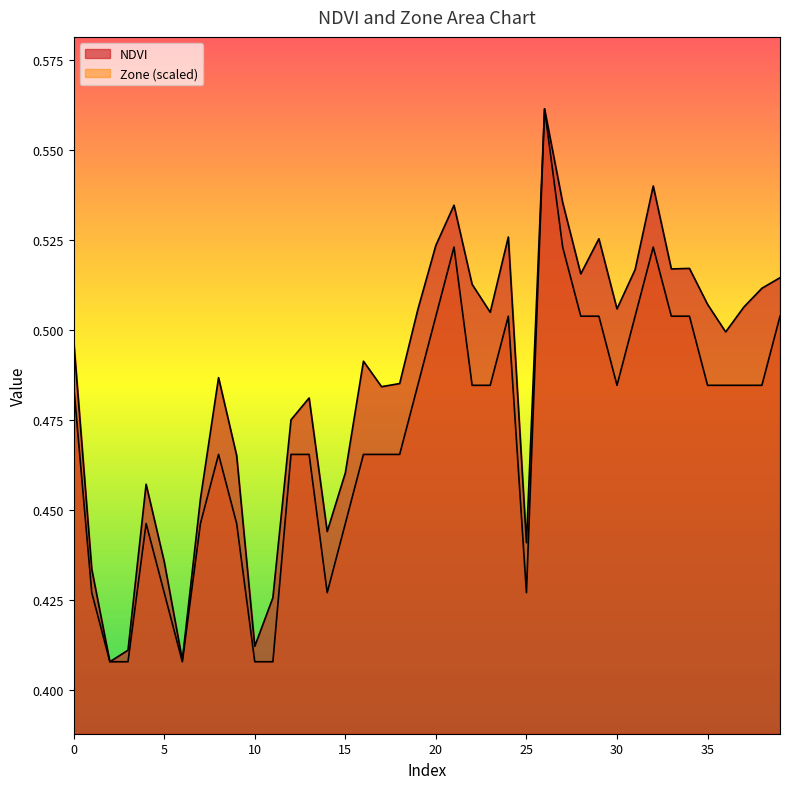

Which has a higher value, 31 or 35?

31